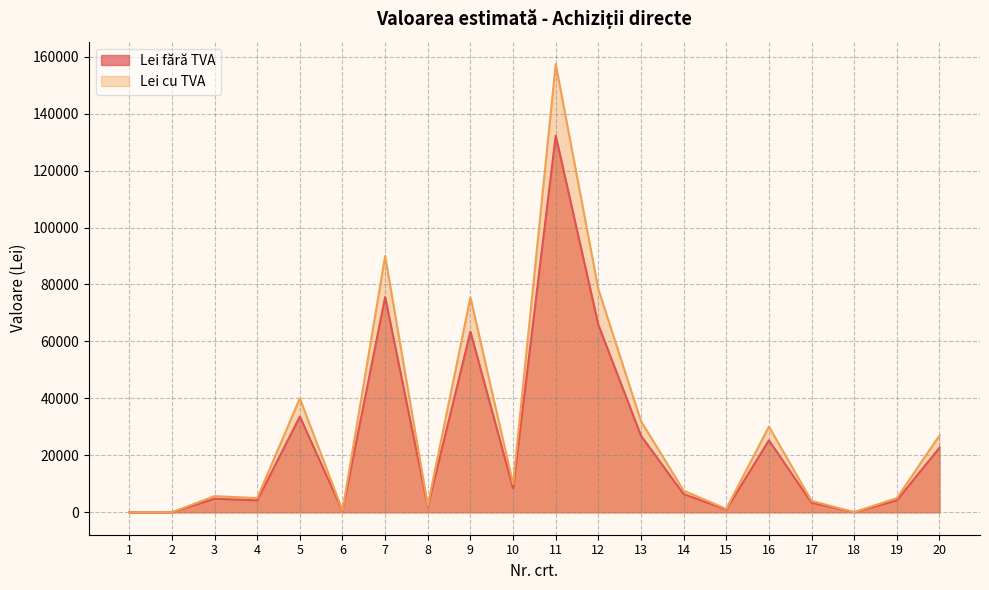

True or false: Lei cu TVA has more than 2 points higher than both neighbors.

True